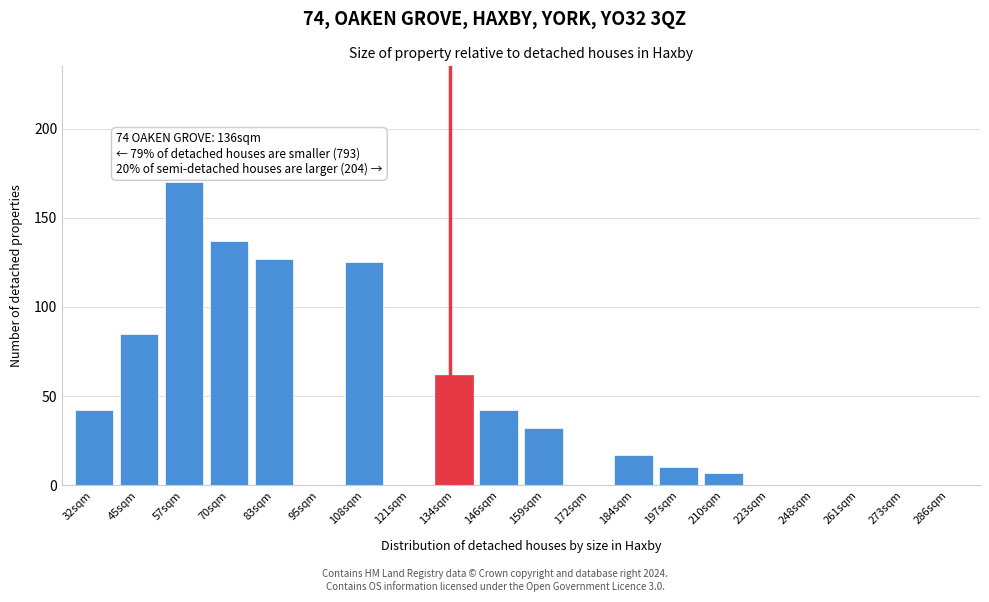

Reading left to right, transcribe all the data shown in this chart.

32sqm=42	45sqm=85	57sqm=170	70sqm=137	83sqm=127	95sqm=0	108sqm=125	121sqm=0	134sqm=62	146sqm=42	159sqm=32	172sqm=0	184sqm=17	197sqm=10	210sqm=7	223sqm=0	248sqm=0	261sqm=0	273sqm=0	286sqm=0